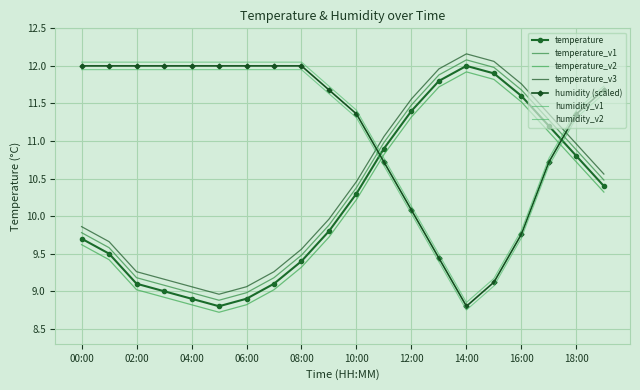

What is the value of the temperature point at the 3rd from the left?

9.1